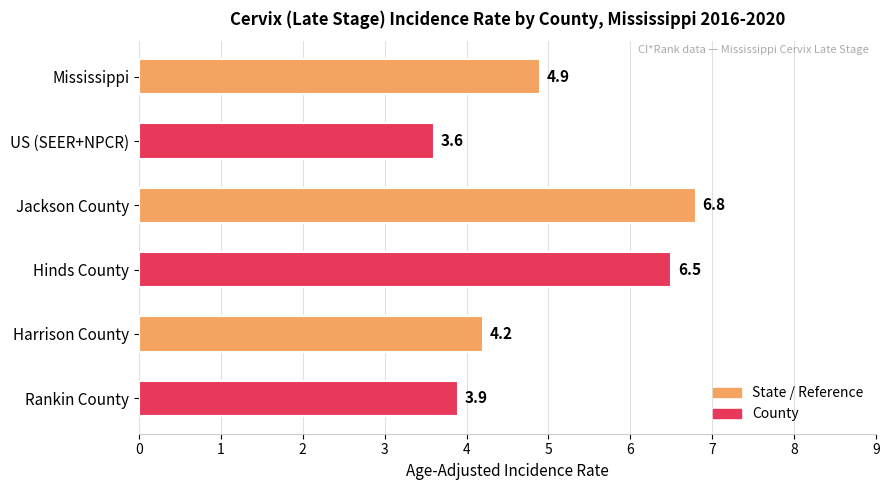

List the labels in order of value, smallest first.

US (SEER+NPCR), Rankin County, Harrison County, Mississippi, Hinds County, Jackson County